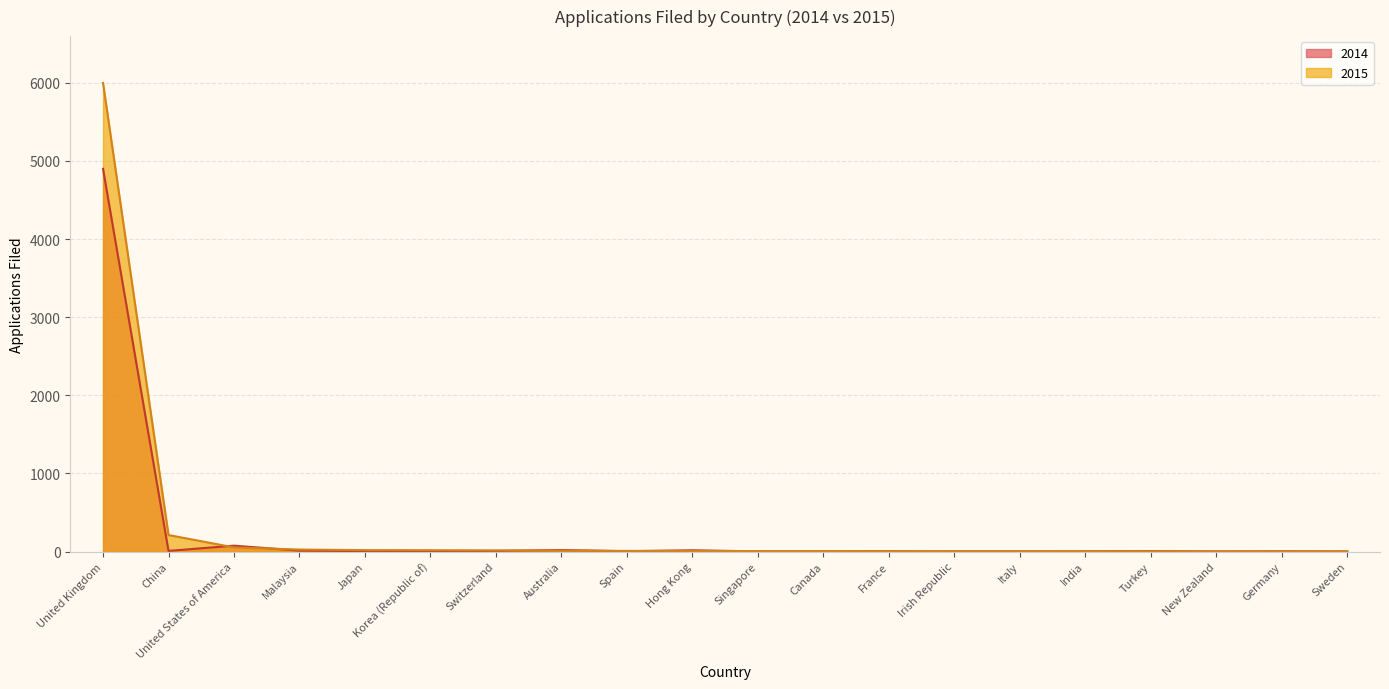

List the series in order of their peak value, lowest first.

2014, 2015